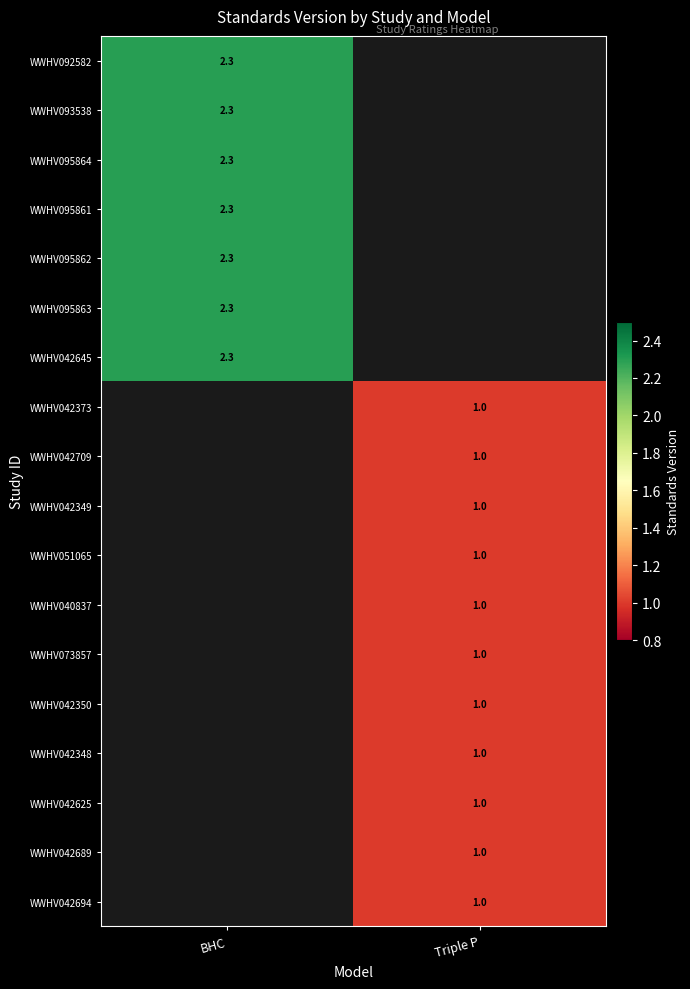

True or false: WWHV042625 has a value of 0.4 at Triple P.

False